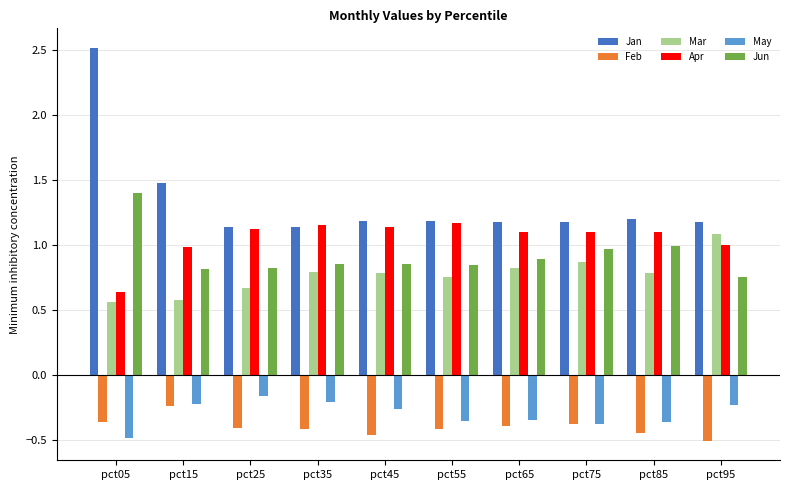

Which series has the largest range (max minus min)?

Jan